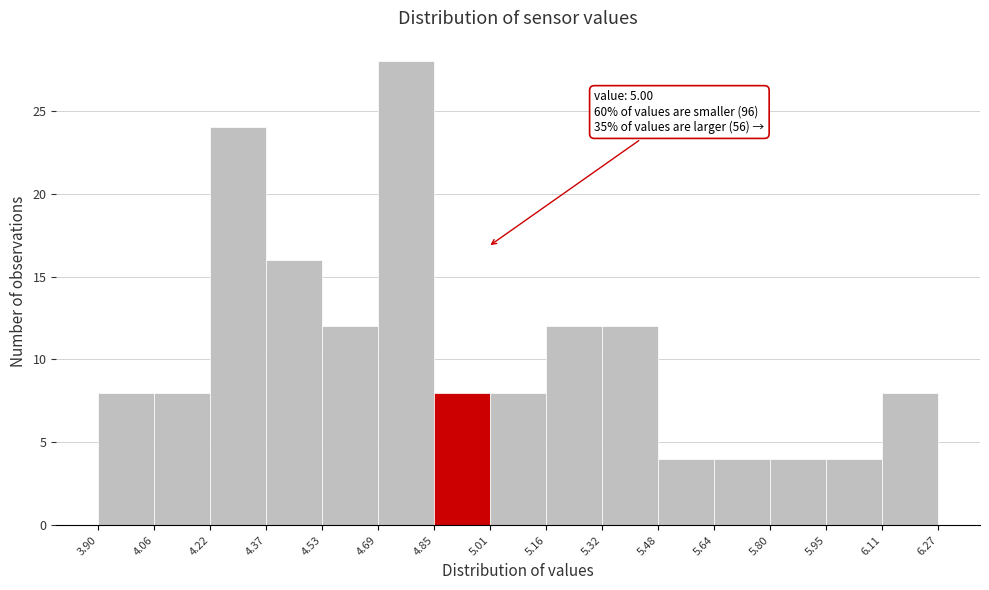

Over which range of the x-axis is the bar tallest?

4.69 to 4.85